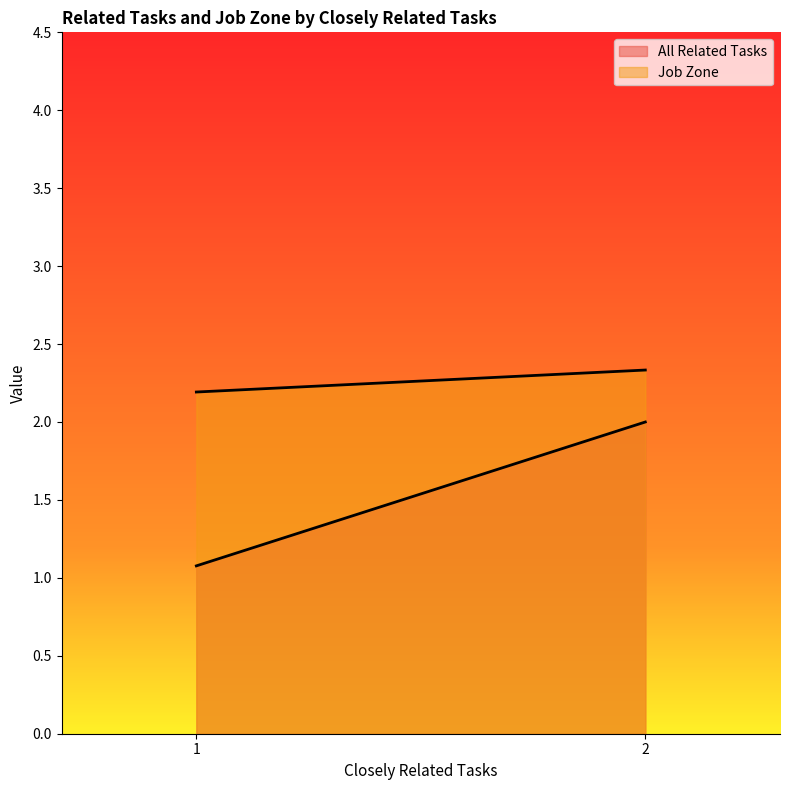

What is the maximum value for All Related Tasks?

2.0